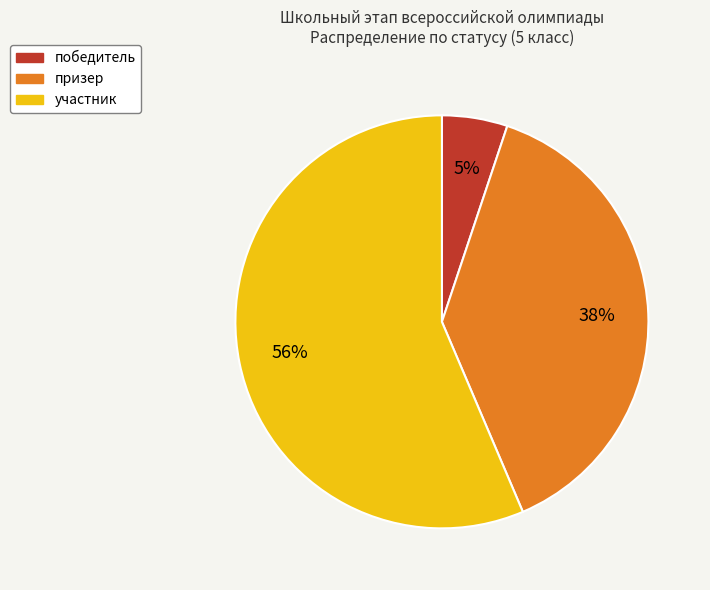

What percentage is the победитель slice, to the nearest percent?

5%